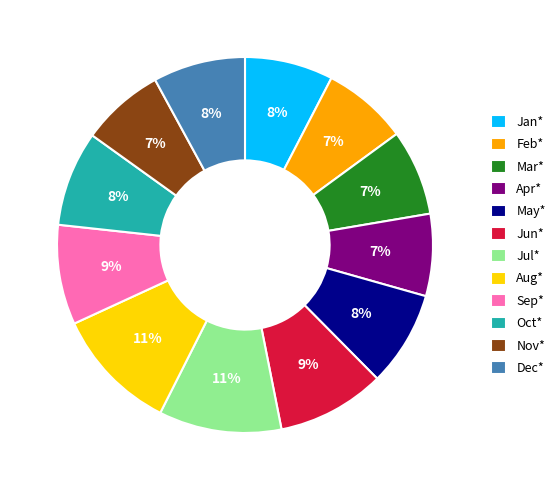

Count the number of slices in the pie.

12